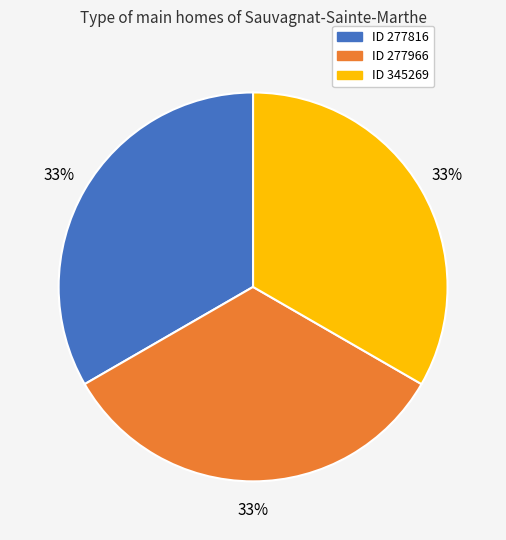

Does any single category account for the majority?

No